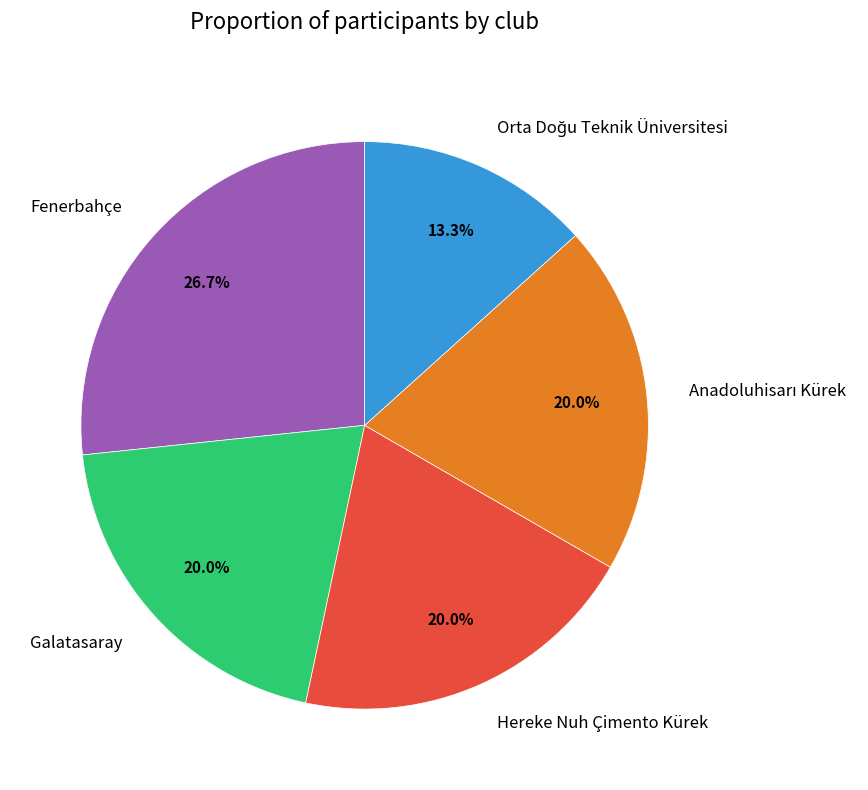

Does Hereke Nuh Çimento Kürek account for over 50% of the chart?

No